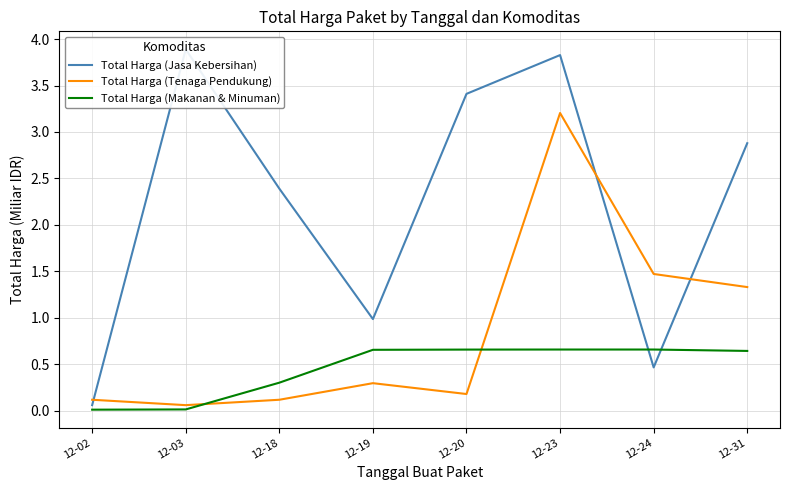

After their last crossing, which series has the higher values: Total Harga (Jasa Kebersihan) or Total Harga (Makanan & Minuman)?

Total Harga (Jasa Kebersihan)